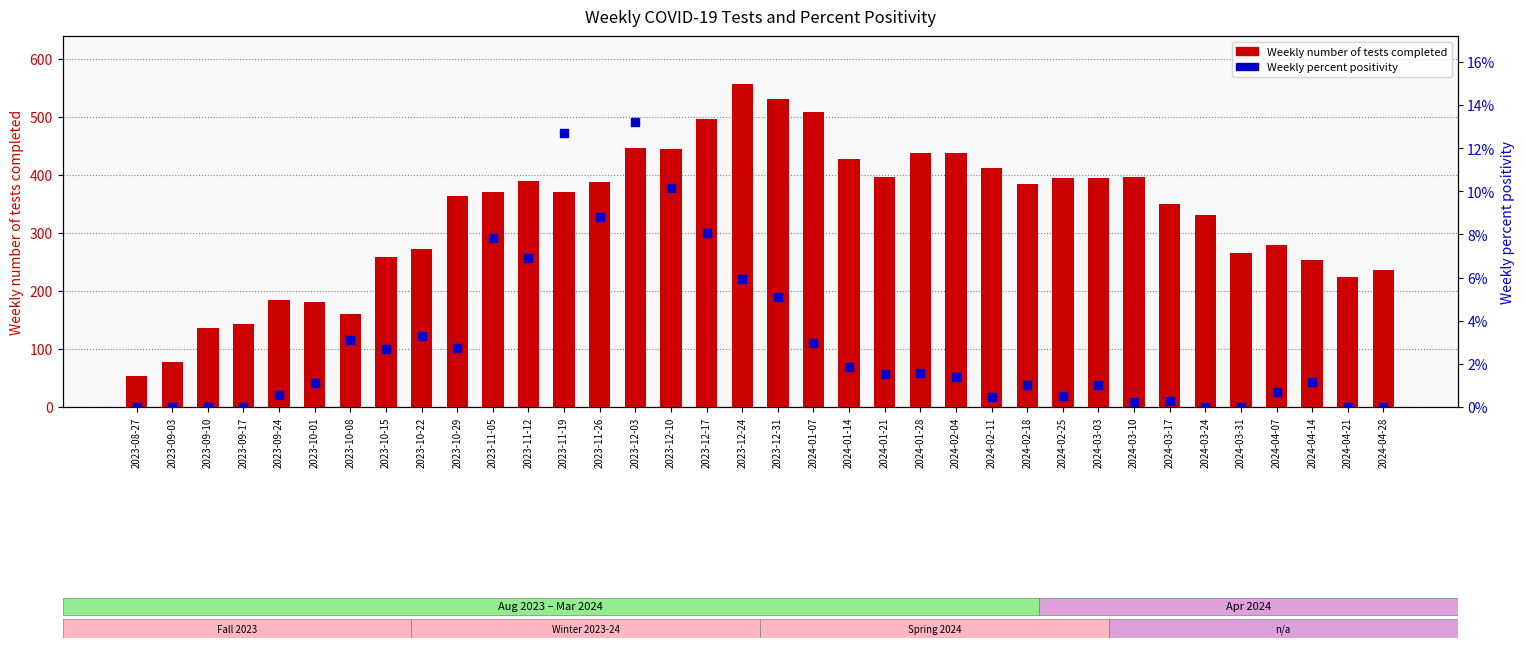

At which category is the sum across all series the highest?

2023-12-24